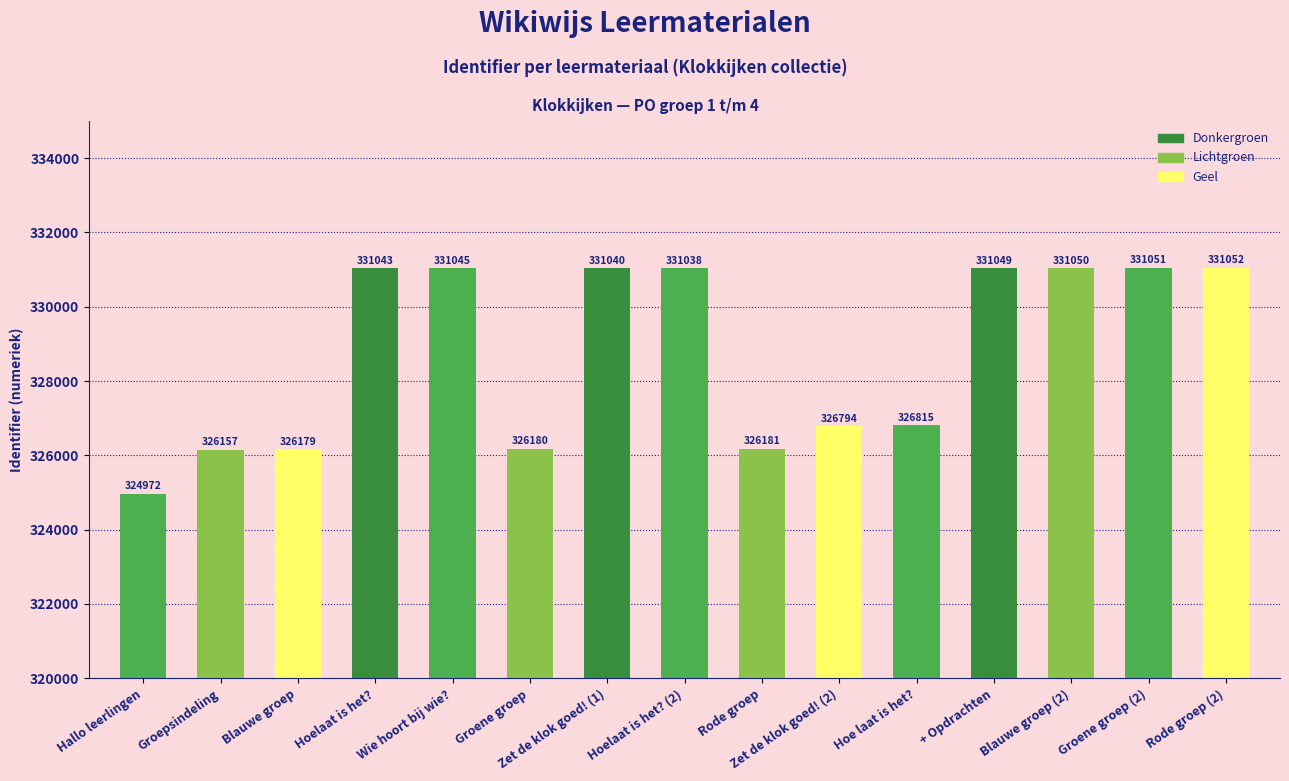

Reading right to left, extract all data points from this chart.

Rode groep (2)=331052	Groene groep (2)=331051	Blauwe groep (2)=331050	+ Opdrachten=331049	Hoe laat is het?=326815	Zet de klok goed! (2)=326794	Rode groep=326181	Hoelaat is het? (2)=331038	Zet de klok goed! (1)=331040	Groene groep=326180	Wie hoort bij wie?=331045	Hoelaat is het?=331043	Blauwe groep=326179	Groepsindeling=326157	Hallo leerlingen=324972